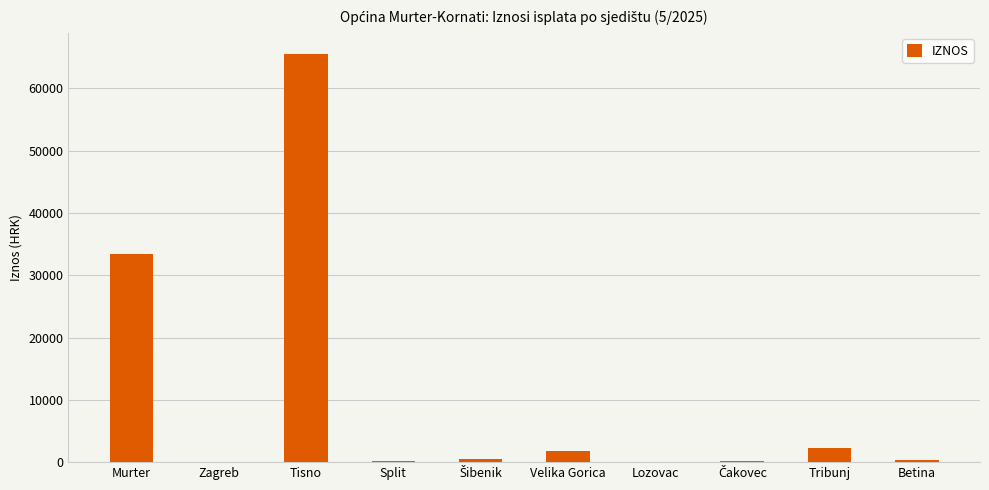

Which category has the highest value across all series?

Tisno